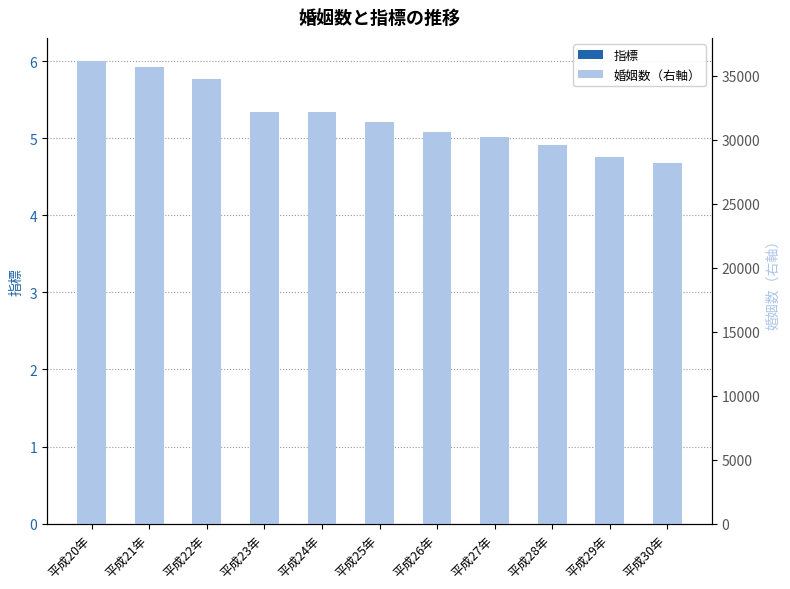

What is the difference between the maximum and minimum values in the 婚姻数（右軸） series?

7956.0